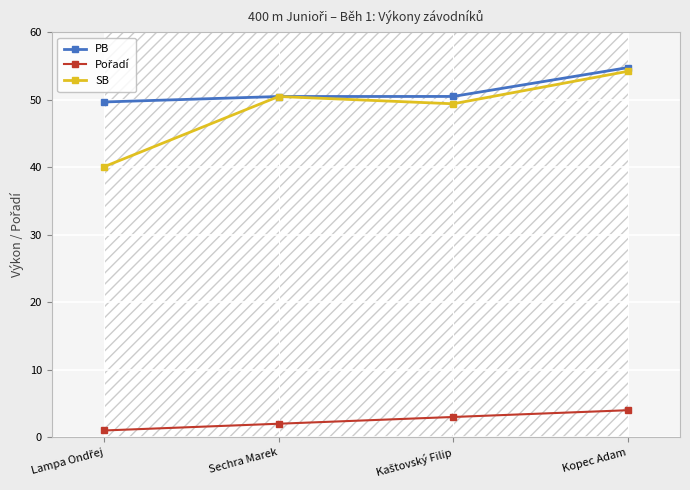

What is the label of the 2nd point from the right?

Kaštovský Filip